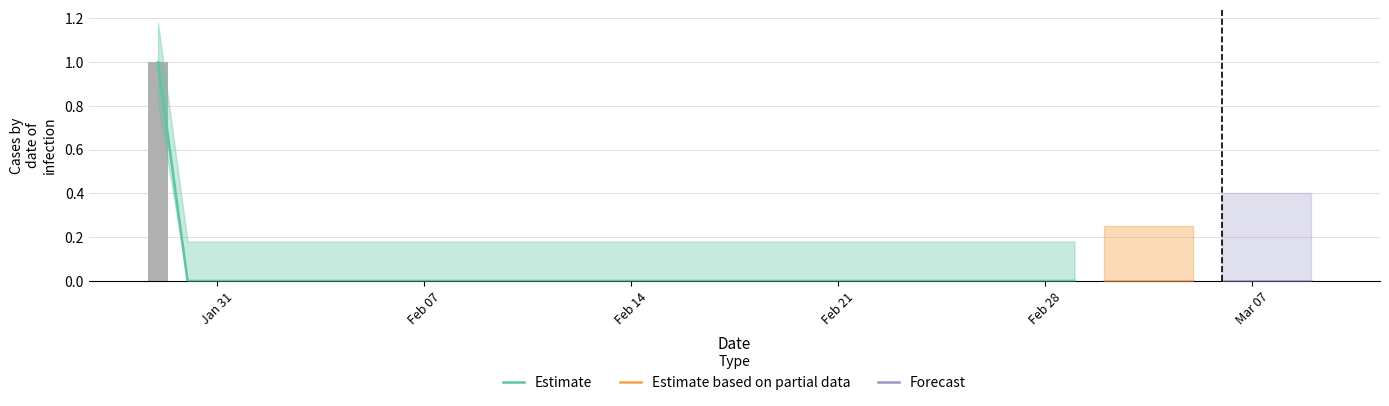

How many values are above zero?

1